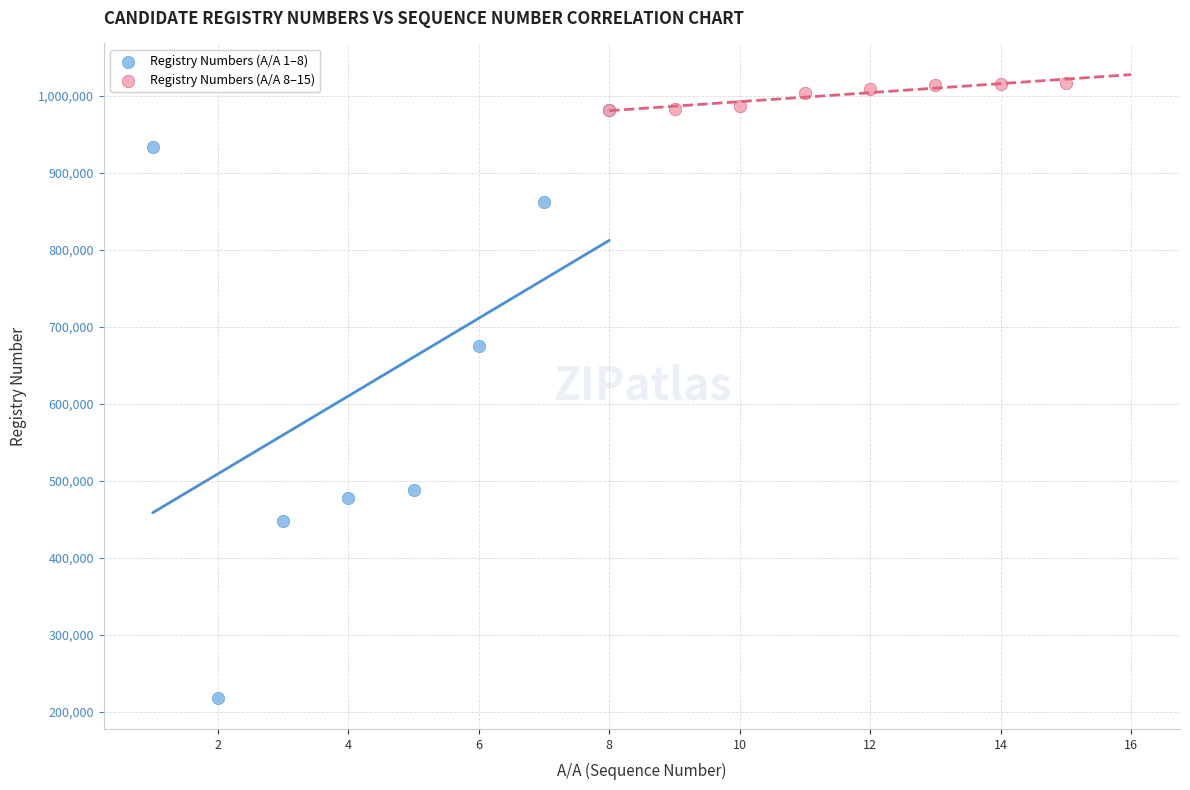

Which series contains the lowest Y value?

Registry Numbers (A/A 1–8)